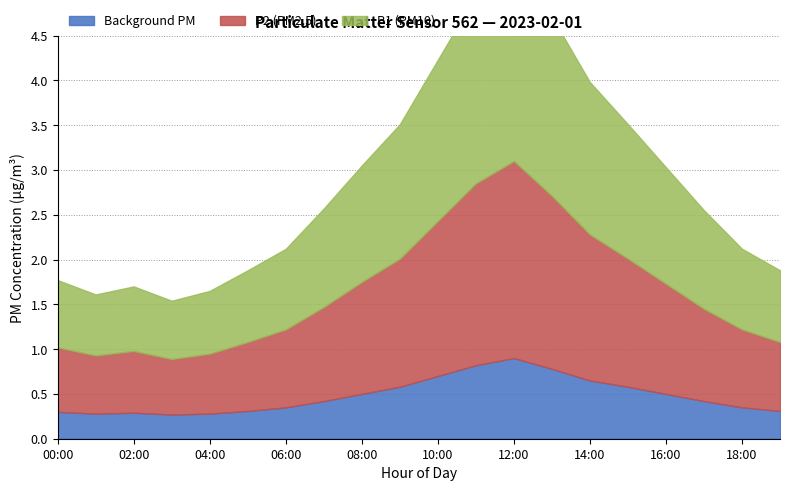

What is the label of the 2nd point from the right?

18:00